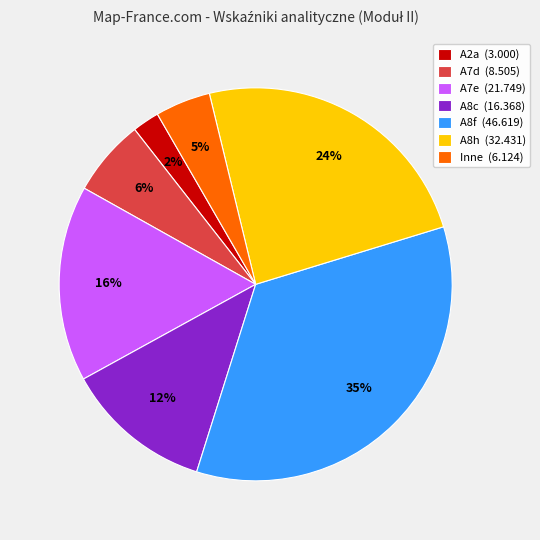

Which category has the biggest portion of the pie?

A8f (46.619)